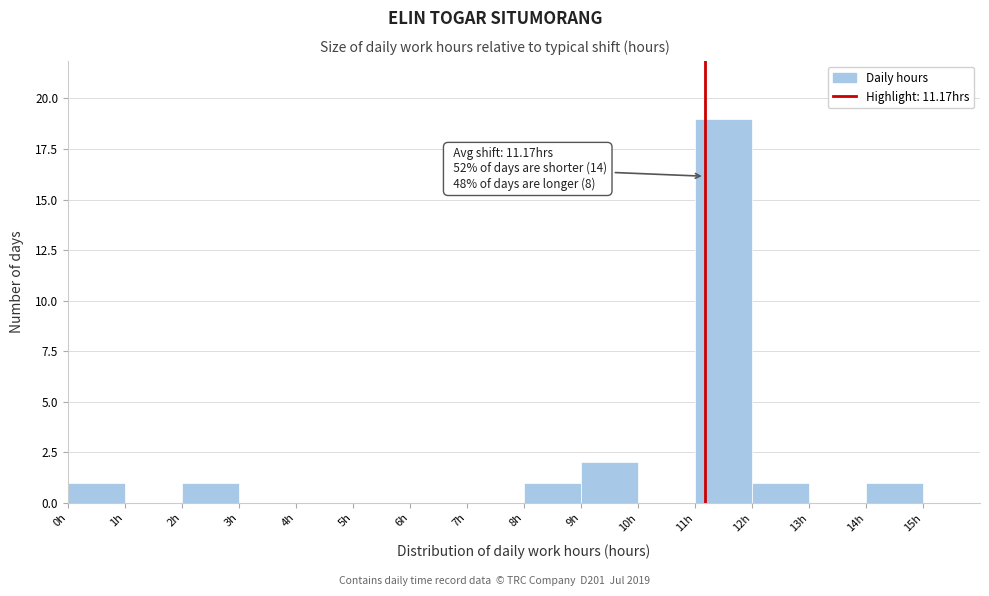

Over which range of the x-axis is the bar tallest?

11 to 12